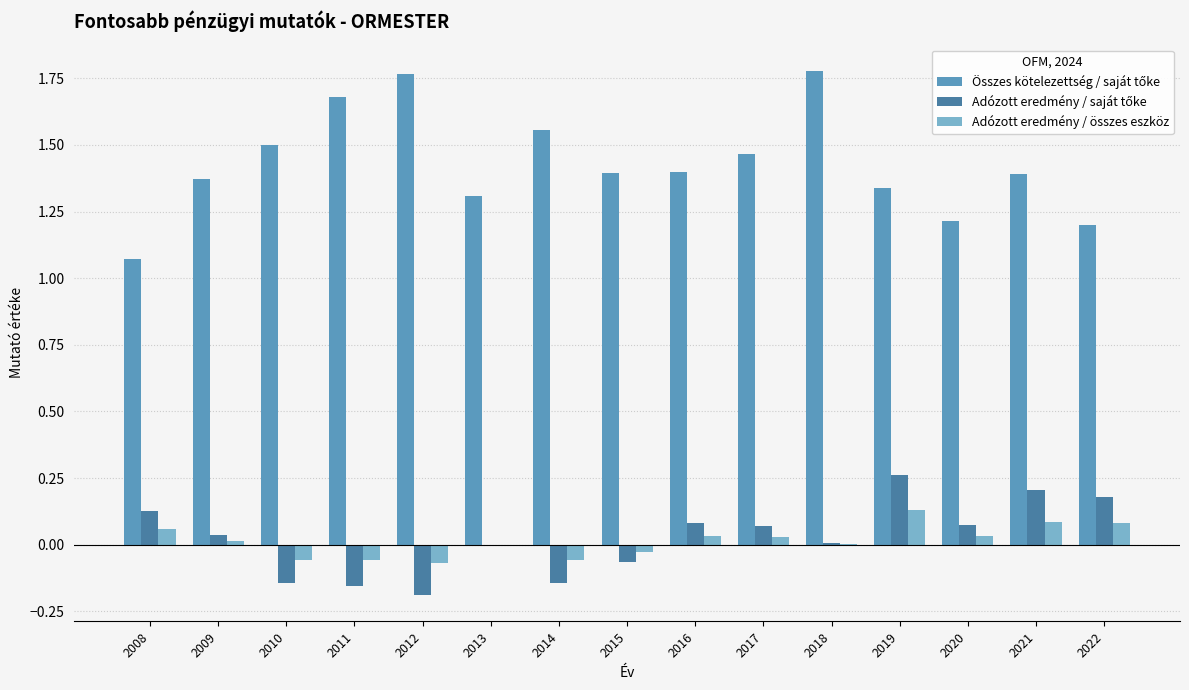

Does the chart contain stacked bars?

No